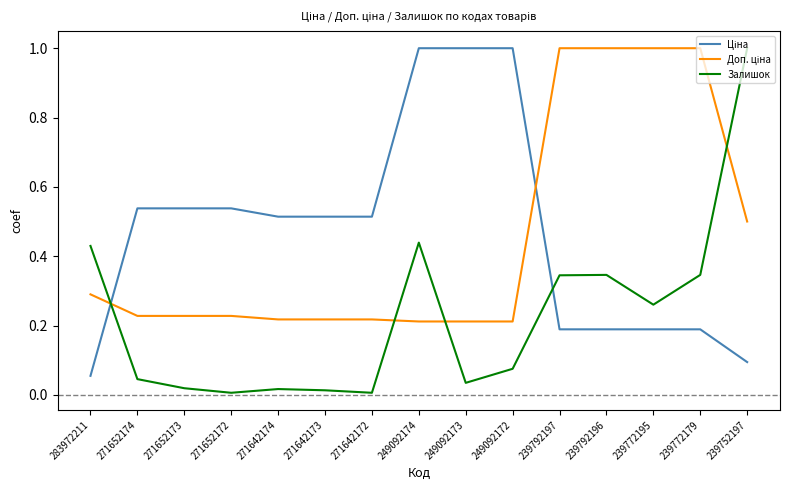

Count the number of categories in the chart.

15